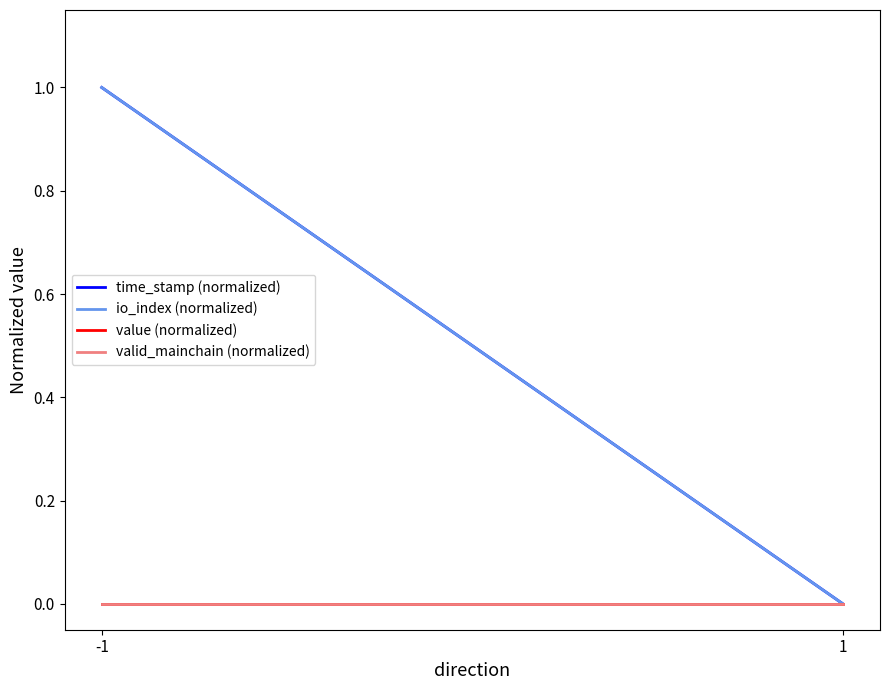

Rank the categories by valid_mainchain (normalized) value from highest to lowest.

-1, 1